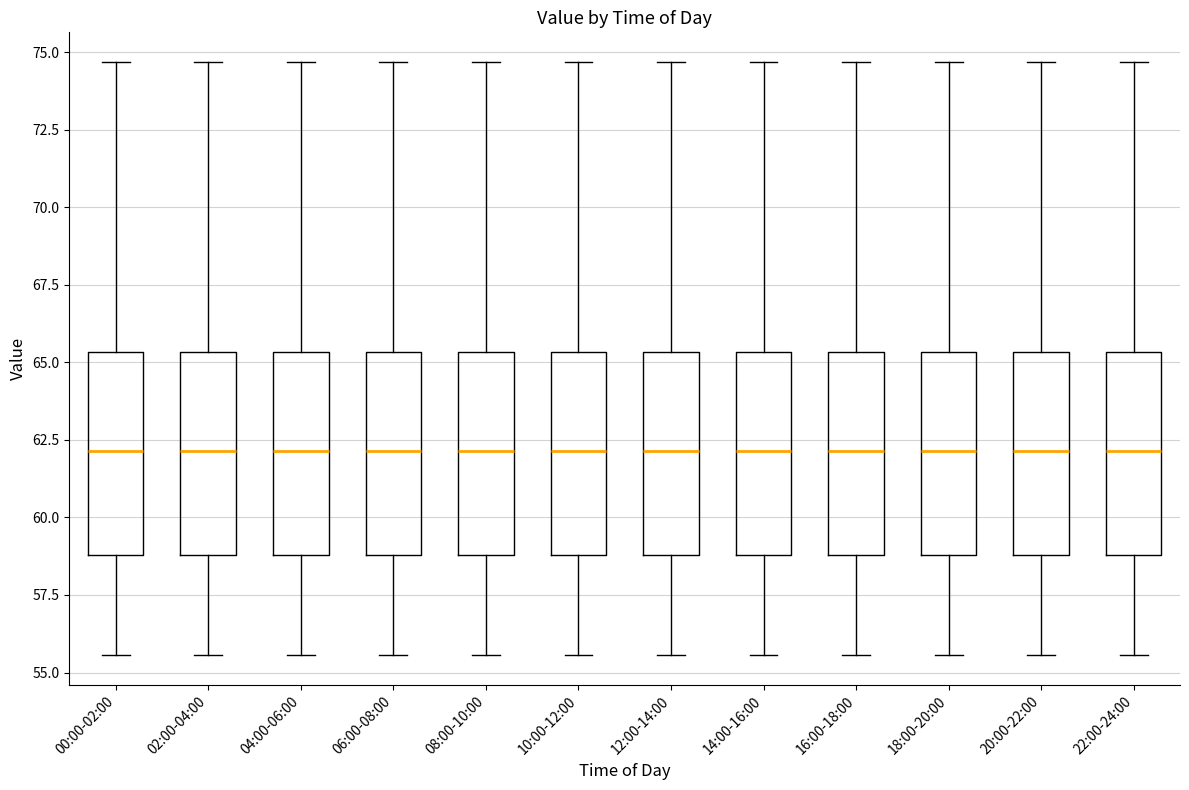

Reading left to right, read every box against the y-axis: the position of its median line, the range the box covers, and the ends of its whiskers. The values are not printed on the chart, so give them approximately, as read against the axis.

00:00-02:00: median 62.0, box 59.0 to 65.5, whiskers 55.5 to 74.5
02:00-04:00: median 62.0, box 59.0 to 65.5, whiskers 55.5 to 74.5
04:00-06:00: median 62.0, box 59.0 to 65.5, whiskers 55.5 to 74.5
06:00-08:00: median 62.0, box 59.0 to 65.5, whiskers 55.5 to 74.5
08:00-10:00: median 62.0, box 59.0 to 65.5, whiskers 55.5 to 74.5
10:00-12:00: median 62.0, box 59.0 to 65.5, whiskers 55.5 to 74.5
12:00-14:00: median 62.0, box 59.0 to 65.5, whiskers 55.5 to 74.5
14:00-16:00: median 62.0, box 59.0 to 65.5, whiskers 55.5 to 74.5
16:00-18:00: median 62.0, box 59.0 to 65.5, whiskers 55.5 to 74.5
18:00-20:00: median 62.0, box 59.0 to 65.5, whiskers 55.5 to 74.5
20:00-22:00: median 62.0, box 59.0 to 65.5, whiskers 55.5 to 74.5
22:00-24:00: median 62.0, box 59.0 to 65.5, whiskers 55.5 to 74.5